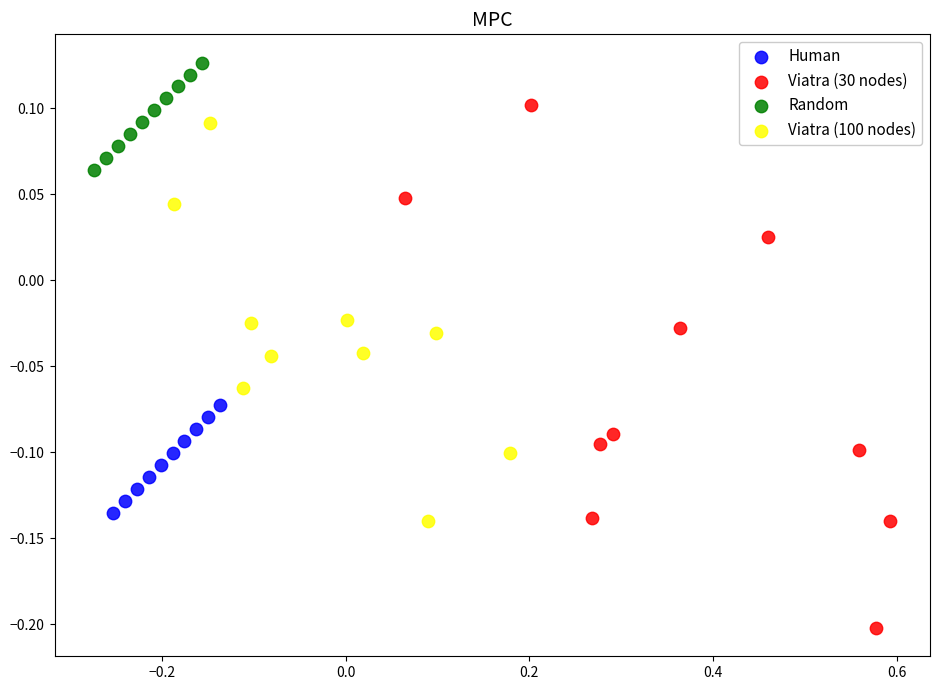

Which series contains the lowest Y value?

Viatra (30 nodes)